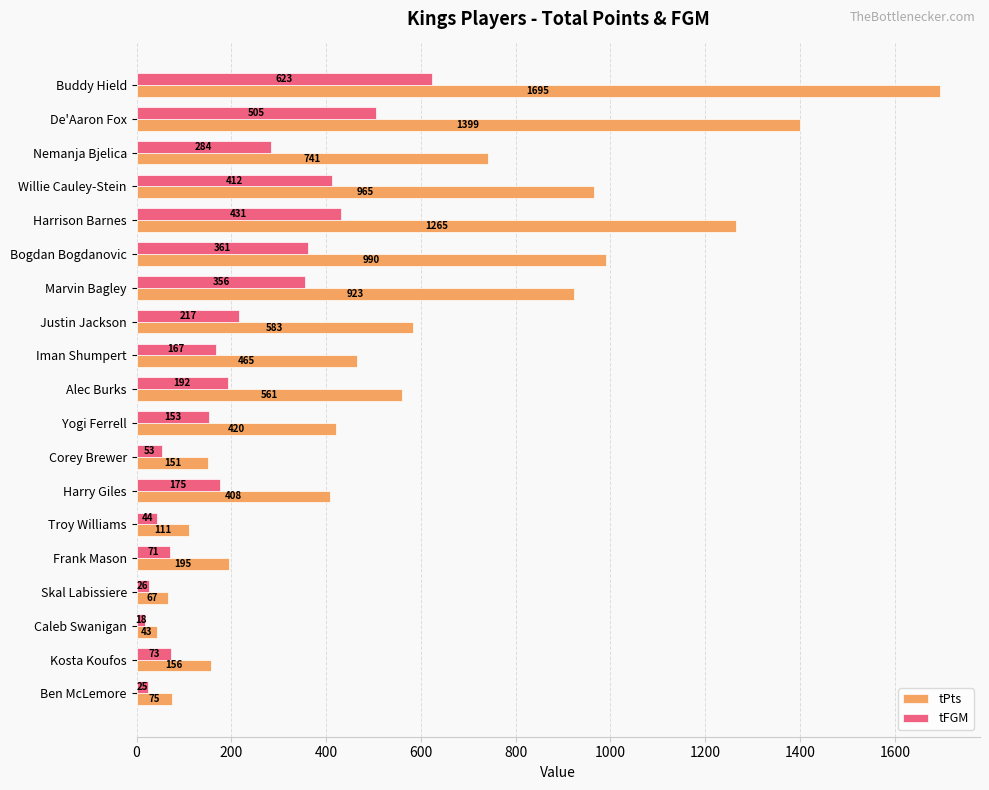

List the series in order of their overall mean, highest first.

tPts, tFGM